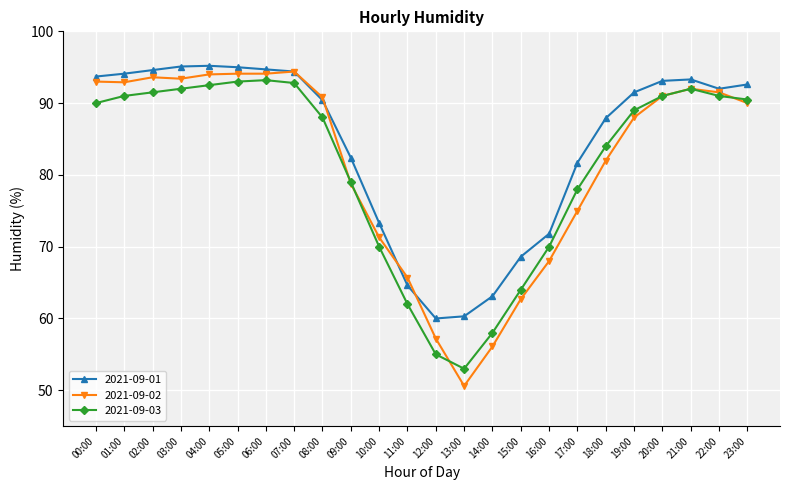

How many categories are shown in the chart?

24